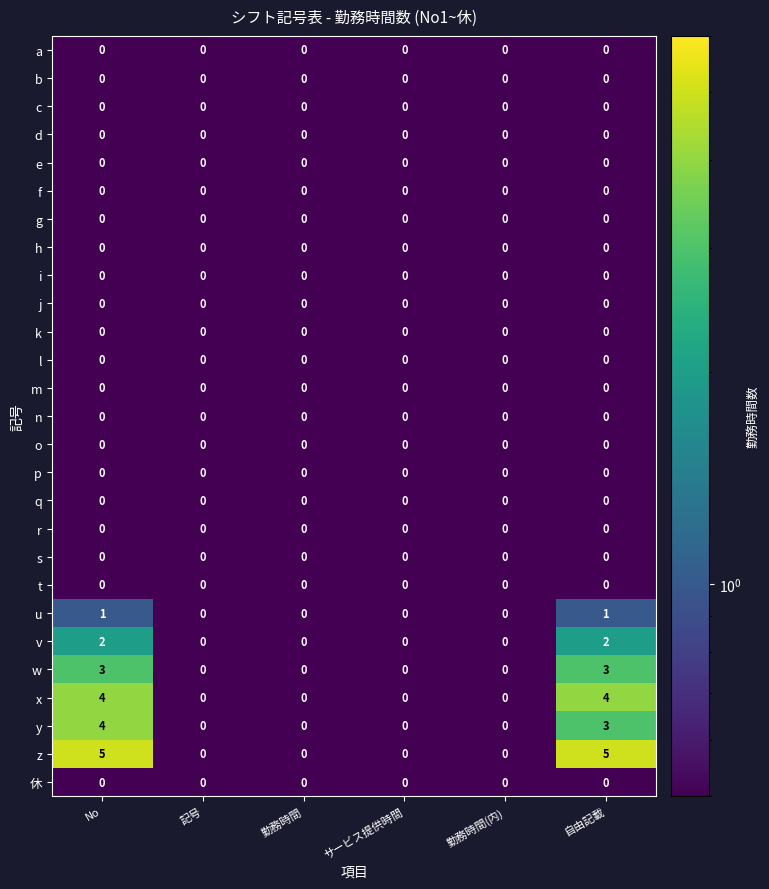

At which category is the sum across all series the highest?

No